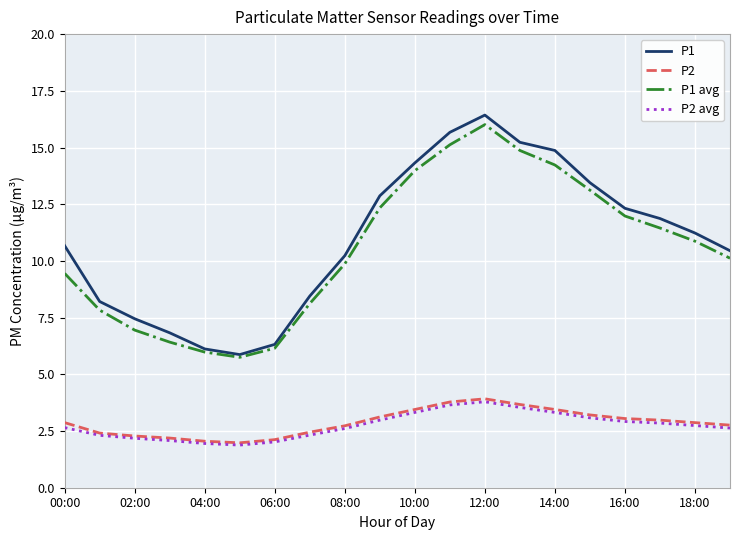

Which series has the largest range (max minus min)?

P1